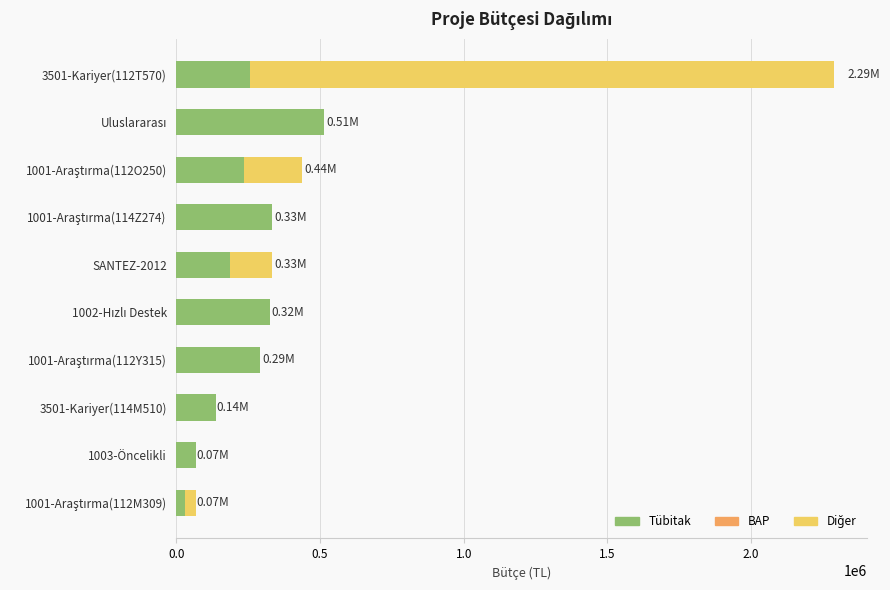

How many categories are shown in the chart?

10